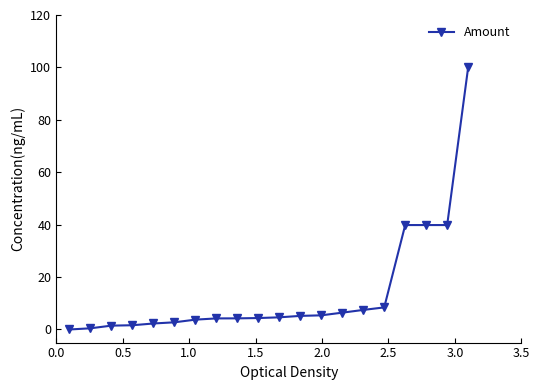

What is the difference between the maximum and second lowest values?

99.6